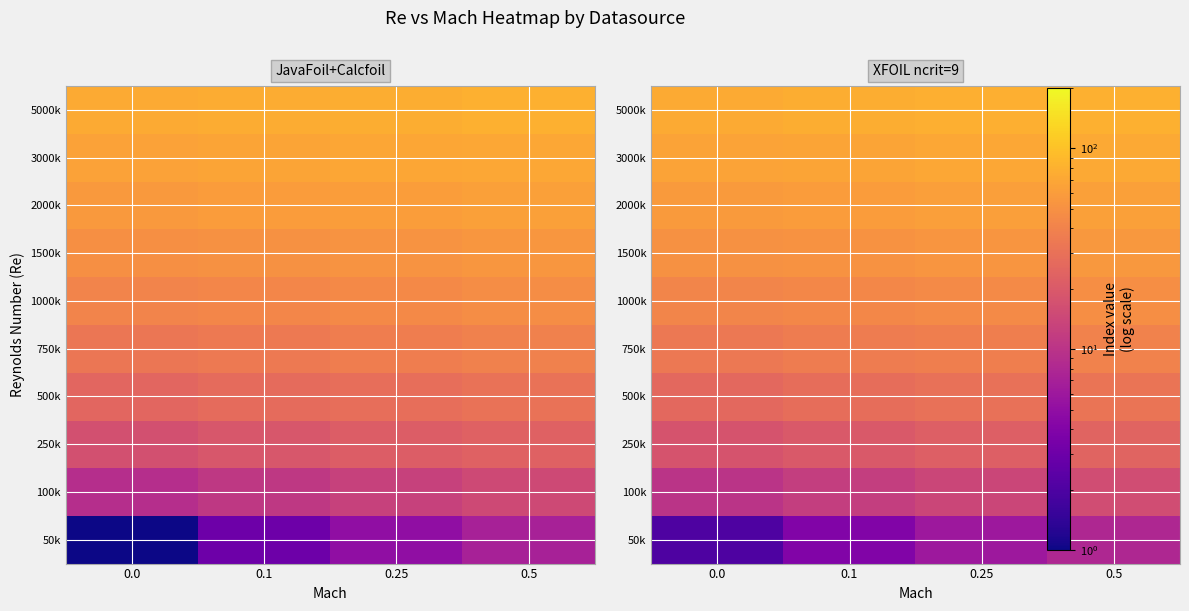

Is it true that 1000k equals 65 at 0.25?

False